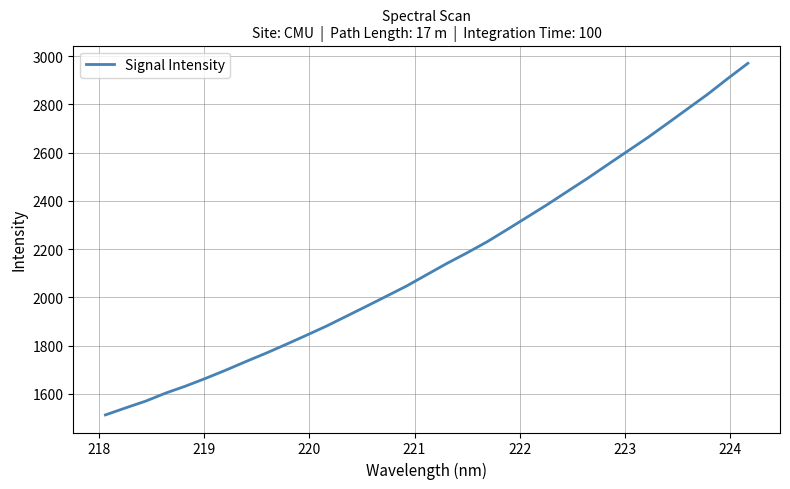

What is the smallest value displayed?

1512.4